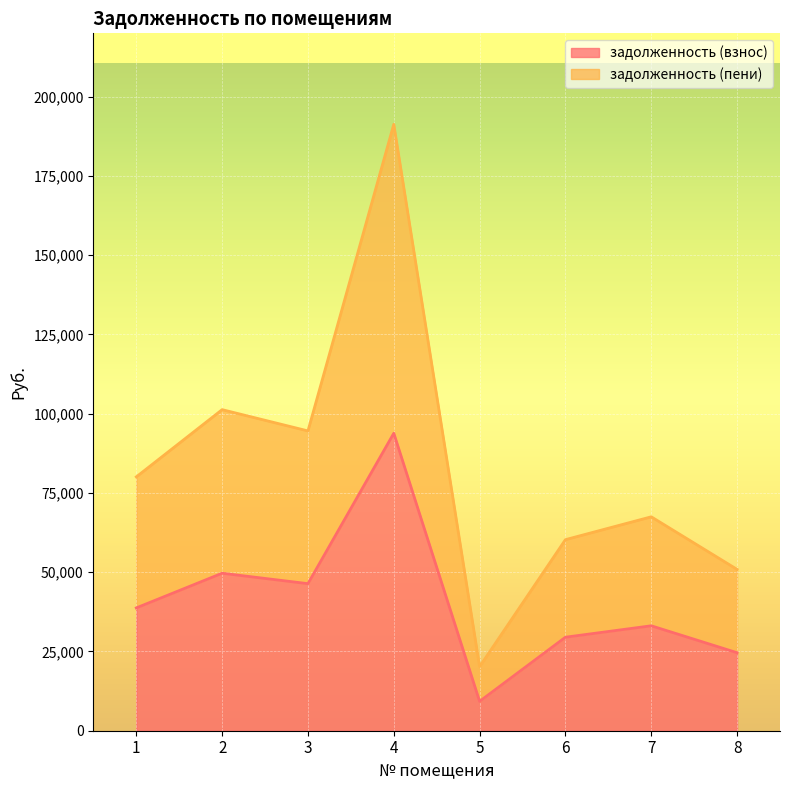

At how many categories does at least one series exceed 188034?

1